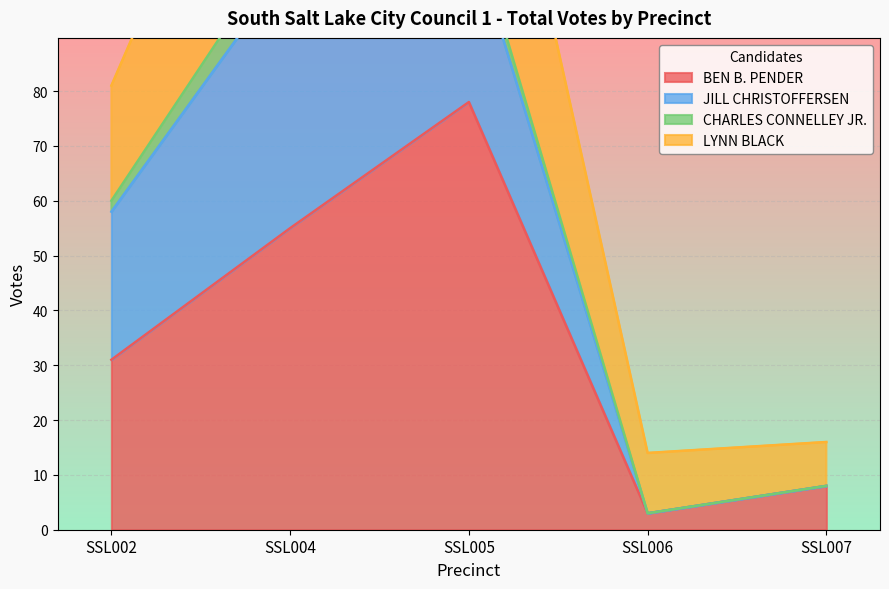

True or false: BEN B. PENDER and LYNN BLACK intersect in this chart.

False